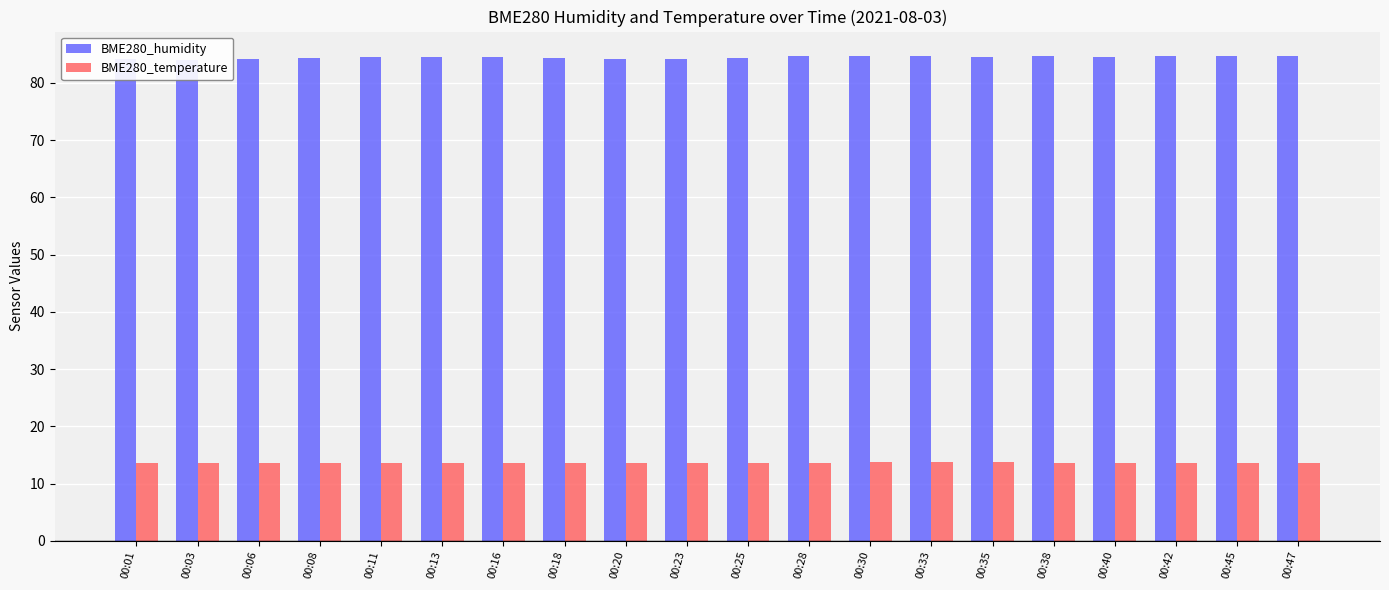

How many categories are shown in the chart?

20